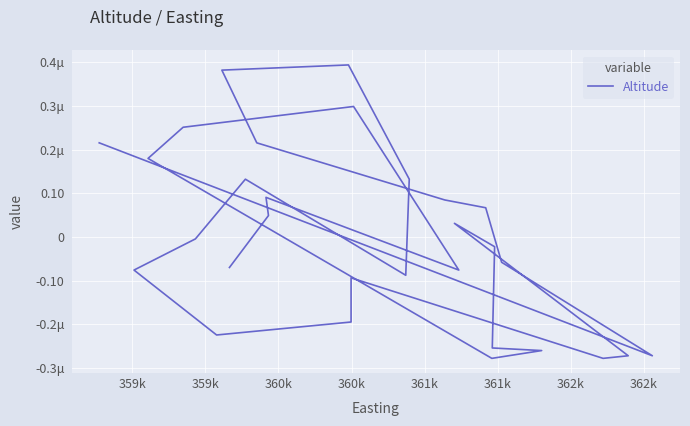

How many series are shown in this chart?

1